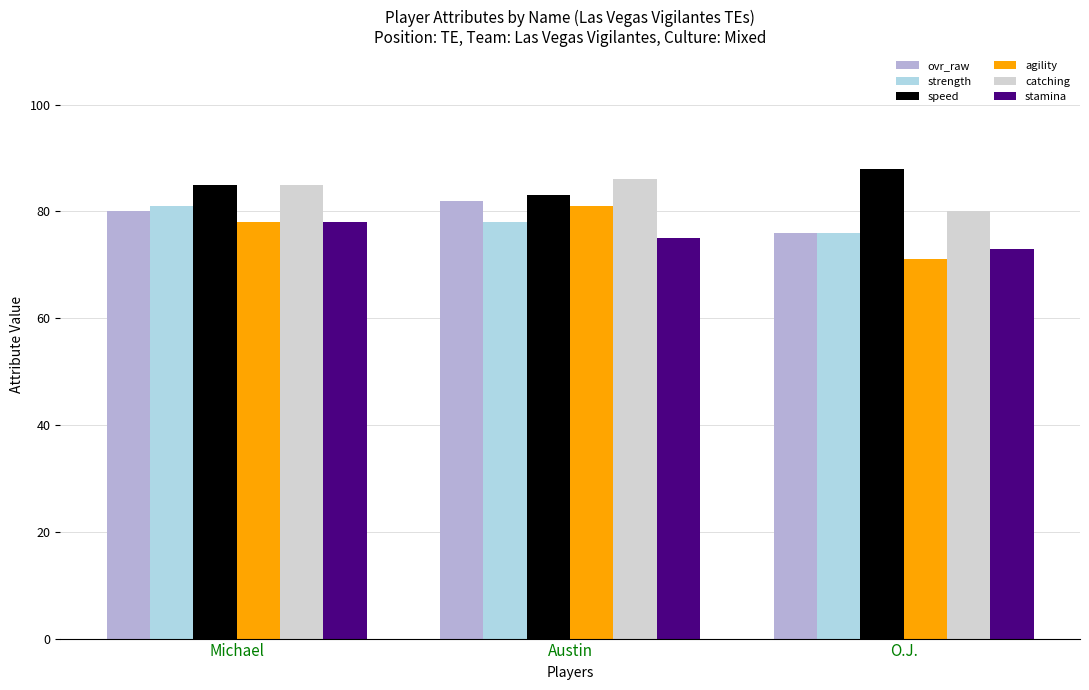

What is the label of the 3rd bar from the right?

Michael